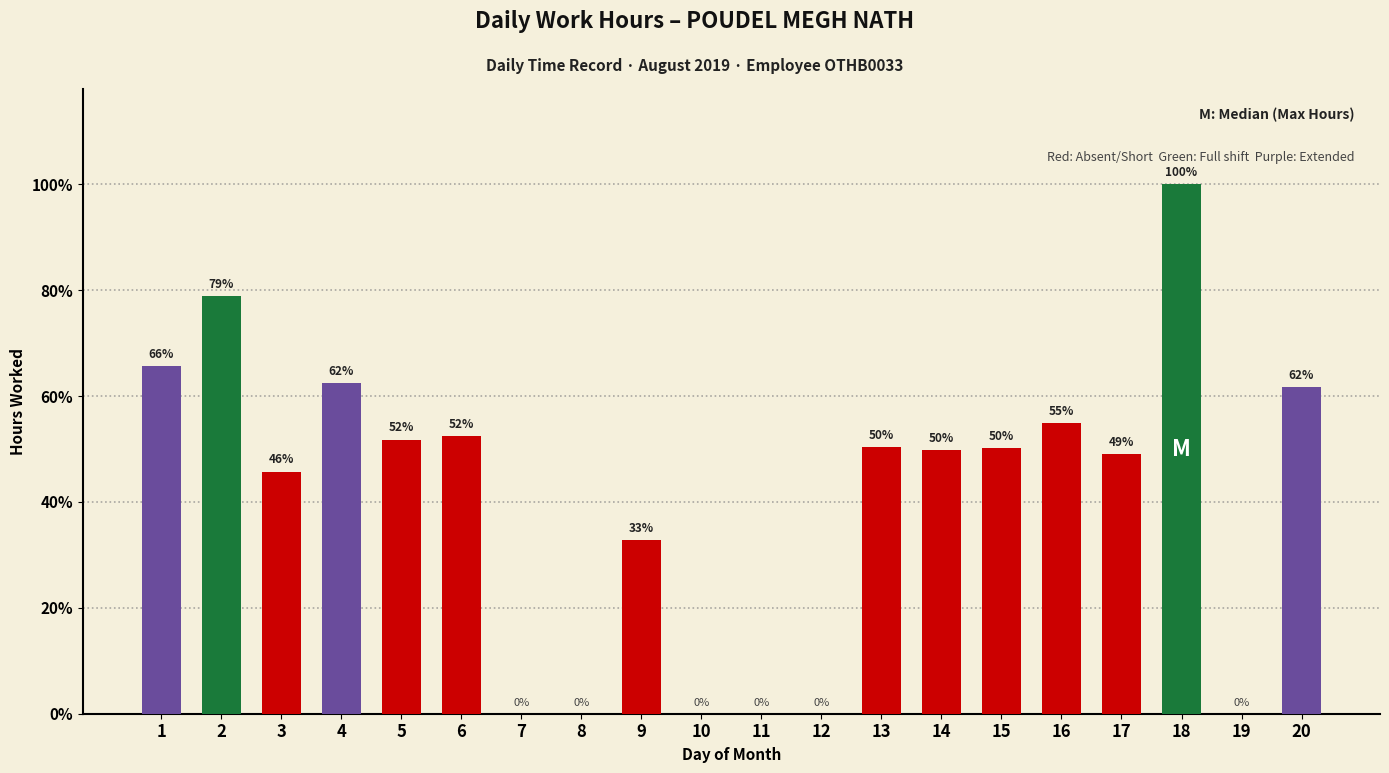

Which category has the lowest value across all series?

7